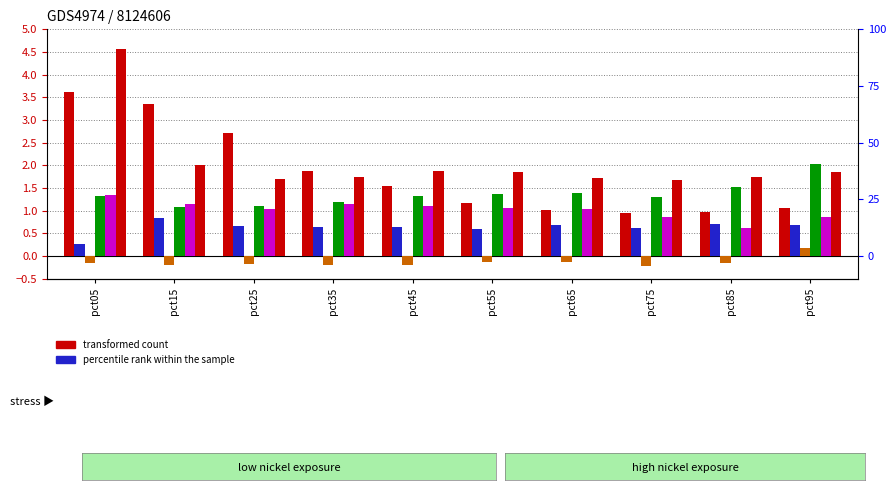

The Feb series shows 0.4 at pct45. True or false?

False